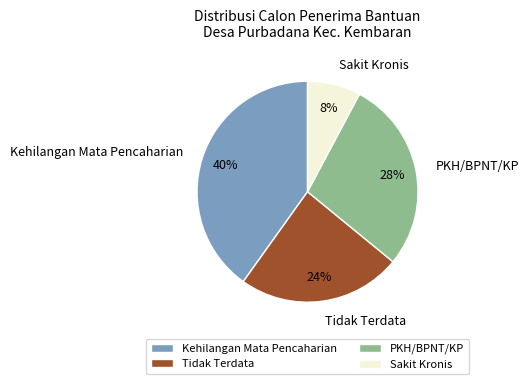

To the nearest percent, what percentage of the pie is PKH/BPNT/KP?

28%